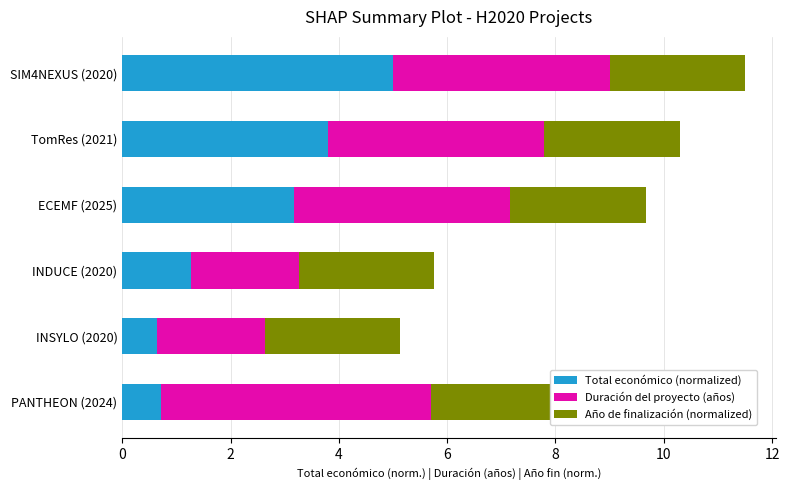

True or false: Total económico (normalized) has a value of 3.2 at ECEMF (2025).

True